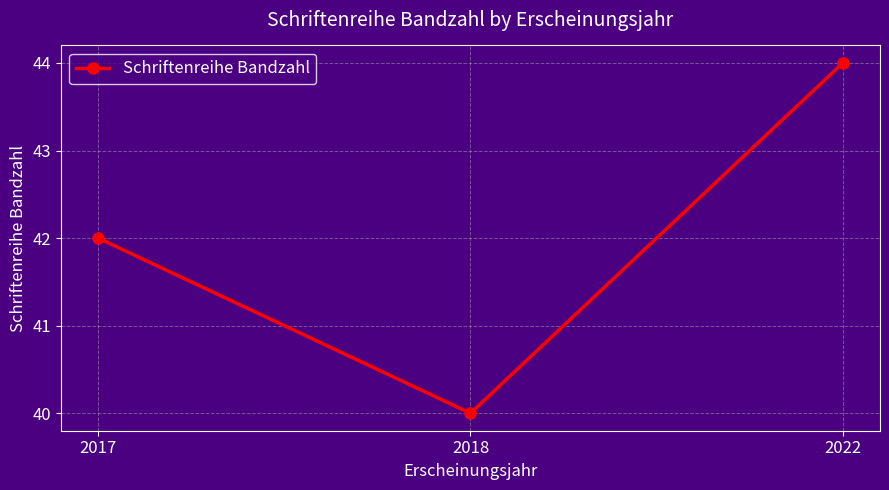

What is the value of the 1st point from the left?

42